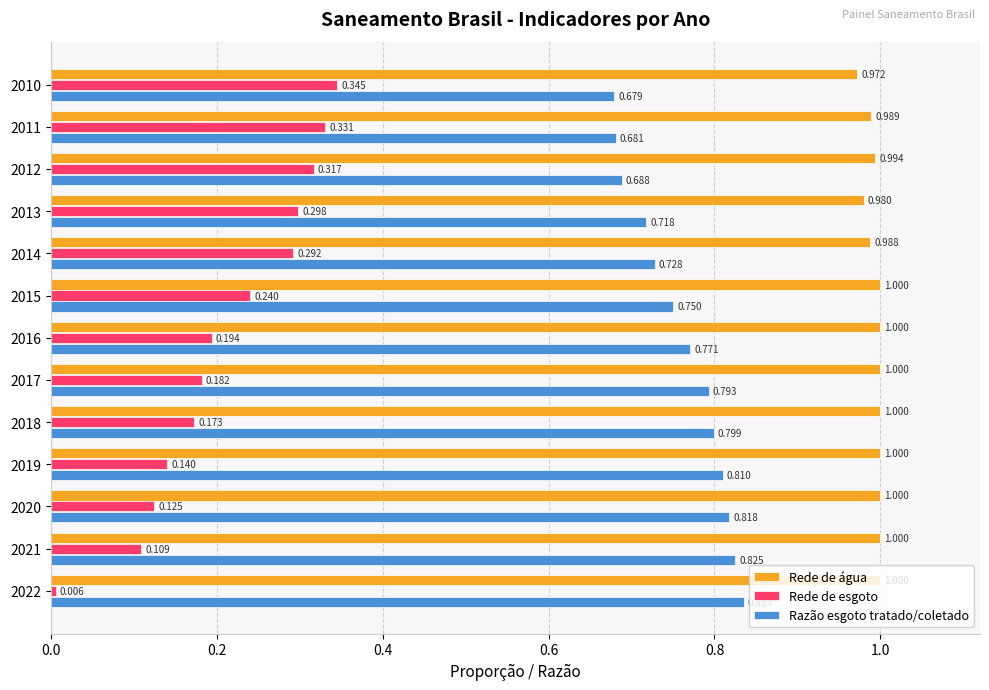

How many Razão esgoto tratado/coletado values are between 0 and 1?

13